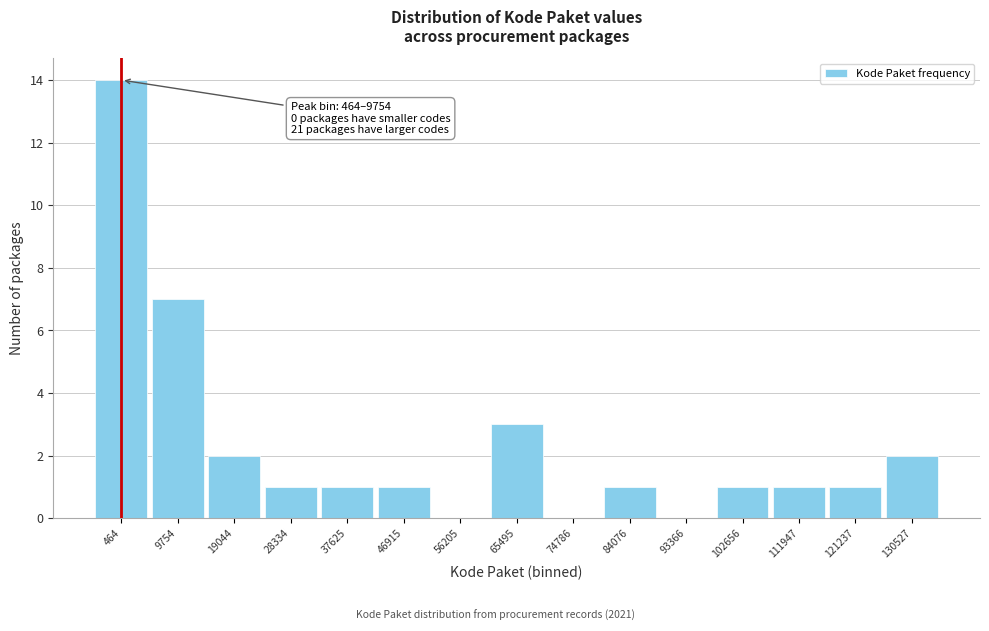

Reading left to right, list all the values displayed in this chart.

464=14	9754=7	19044=2	28334=1	37625=1	46915=1	56205=0	65495=3	74786=0	84076=1	93366=0	102656=1	111947=1	121237=1	130527=2